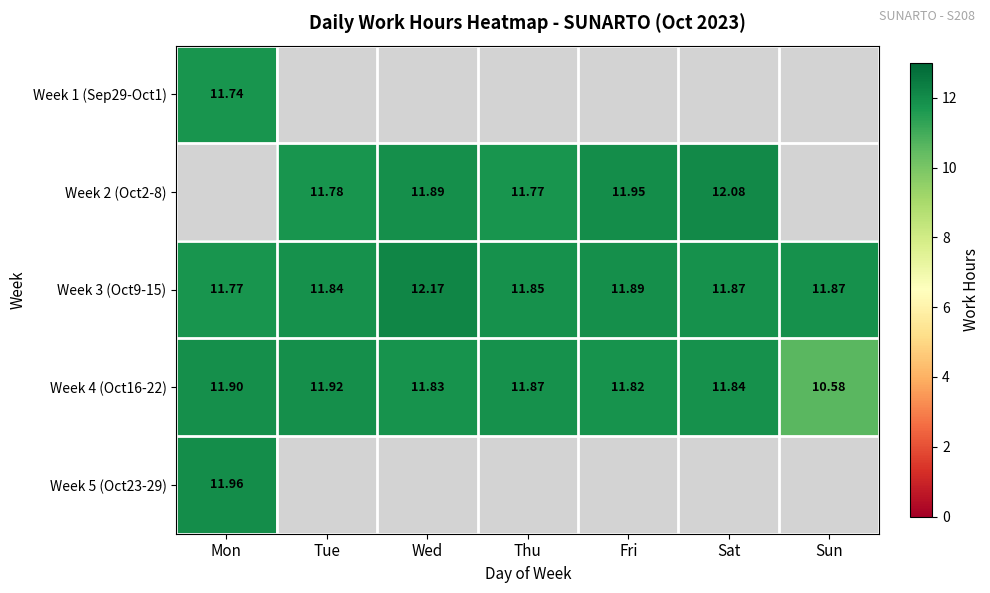

What is the sum of the Week 4 (Oct16-22) values at Tue and Fri?

23.7